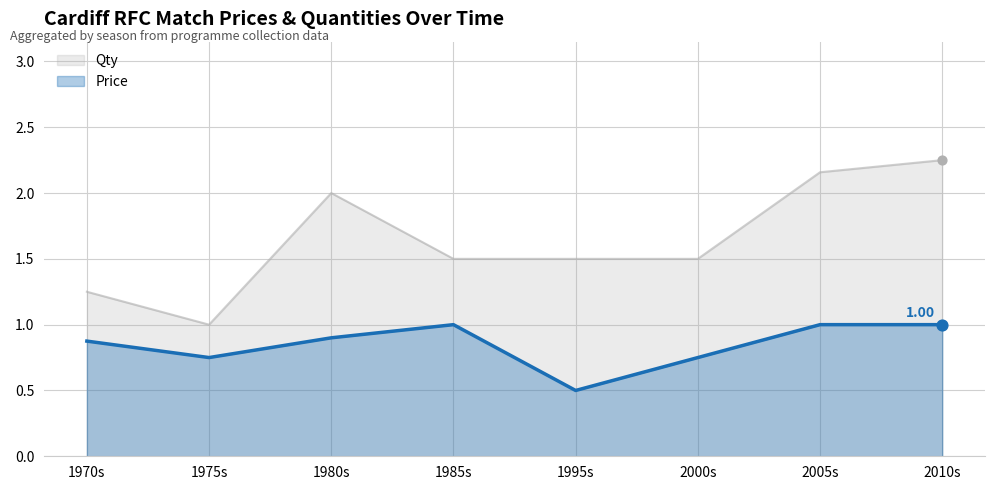

Is the value of Qty at 2000s greater than the value of Price at 1970s?

Yes